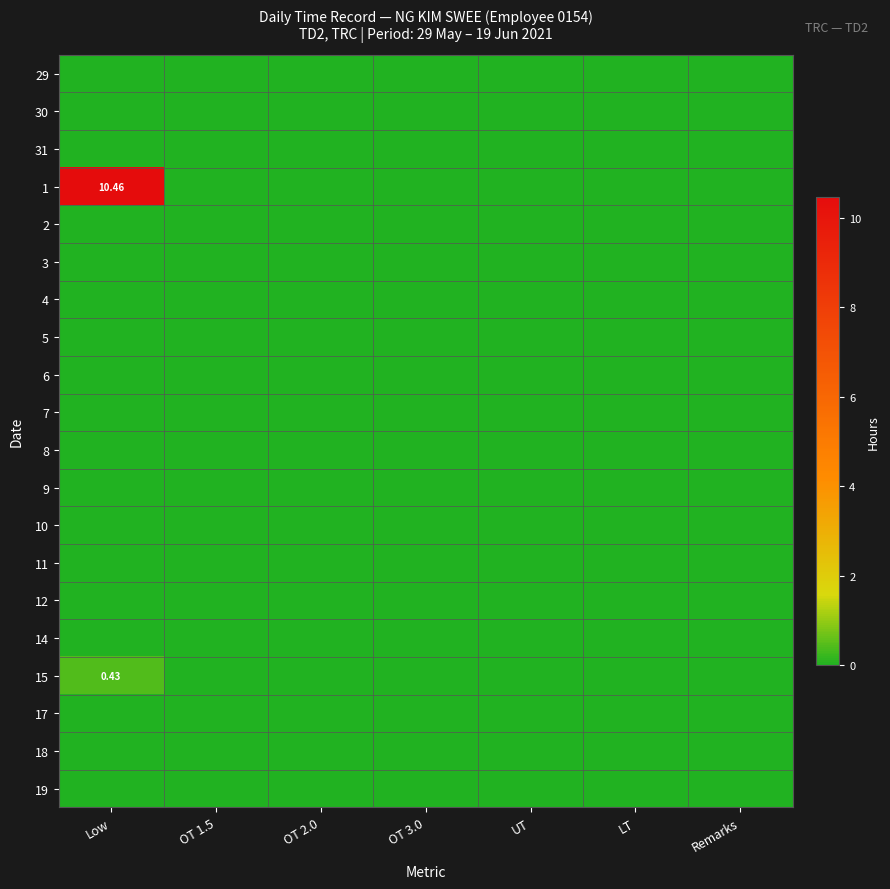

Between OT 1.5 and LT, which is larger?

OT 1.5